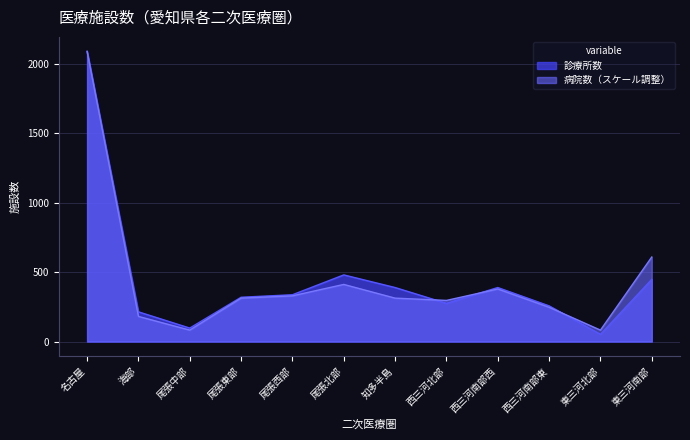

What is the difference between the 病院数 values at 西三河南部東 and 尾張西部?

82.3